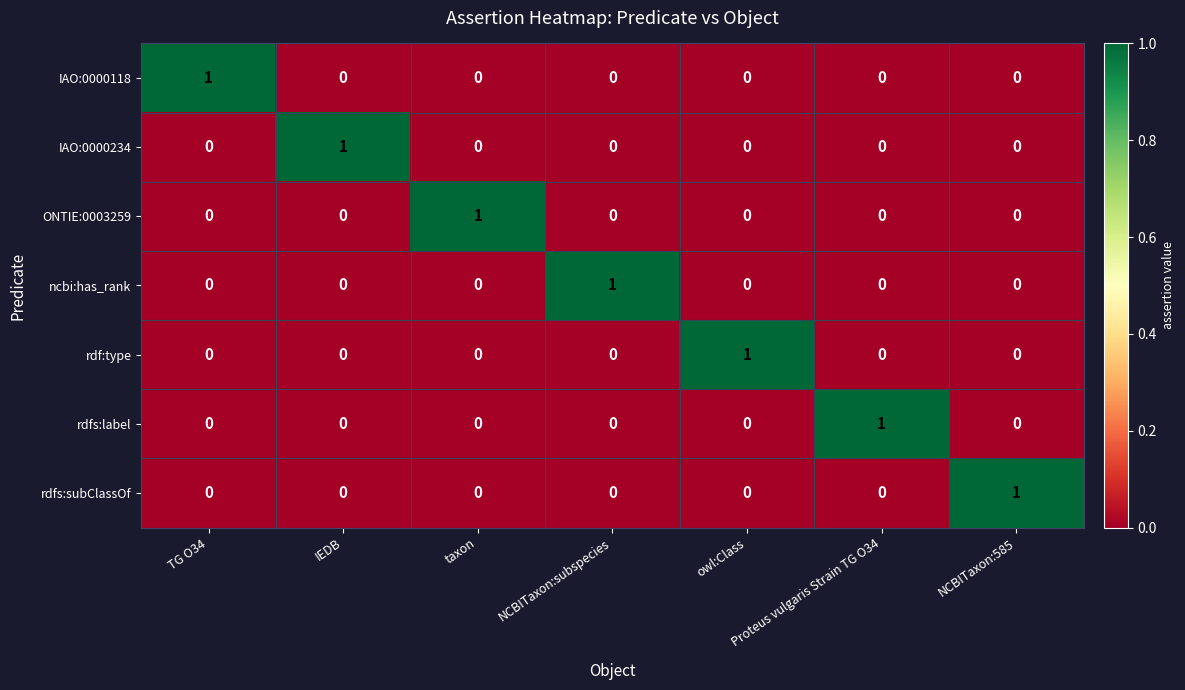

The rdfs:subClassOf series shows -1 at IEDB. True or false?

False